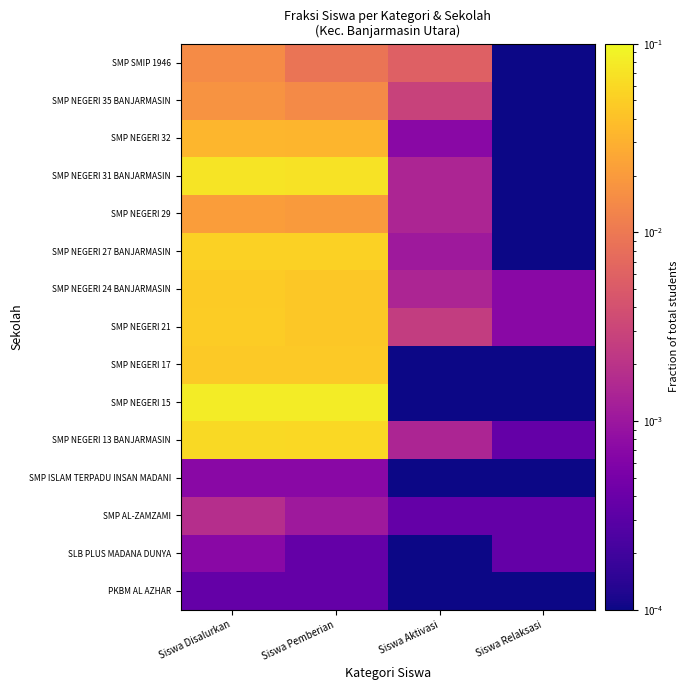

Which label corresponds to the largest value in the chart?

Siswa Disalurkan